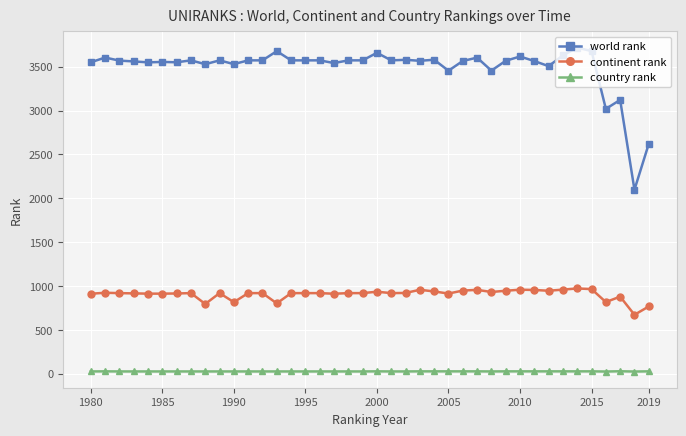

At how many categories does at least one series exceed 1722?

40